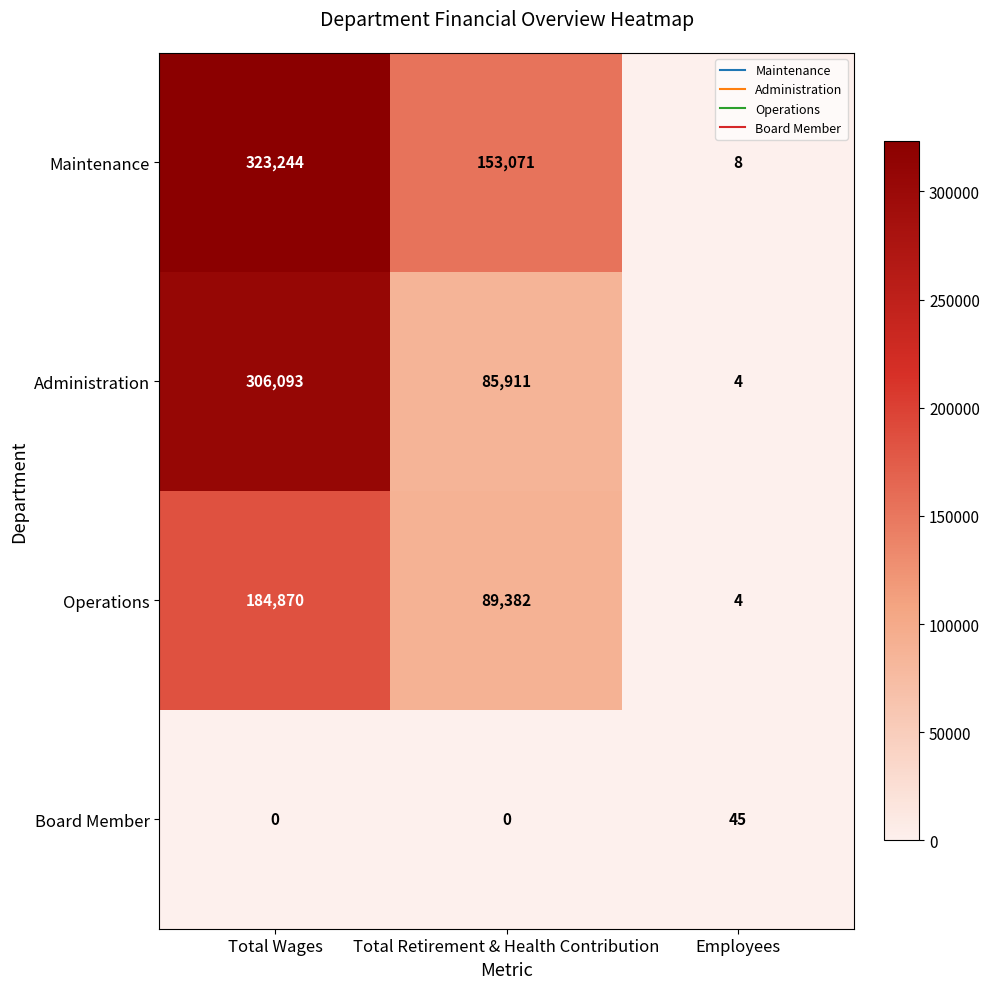

At which label does Administration first exceed 85911?

Total Wages